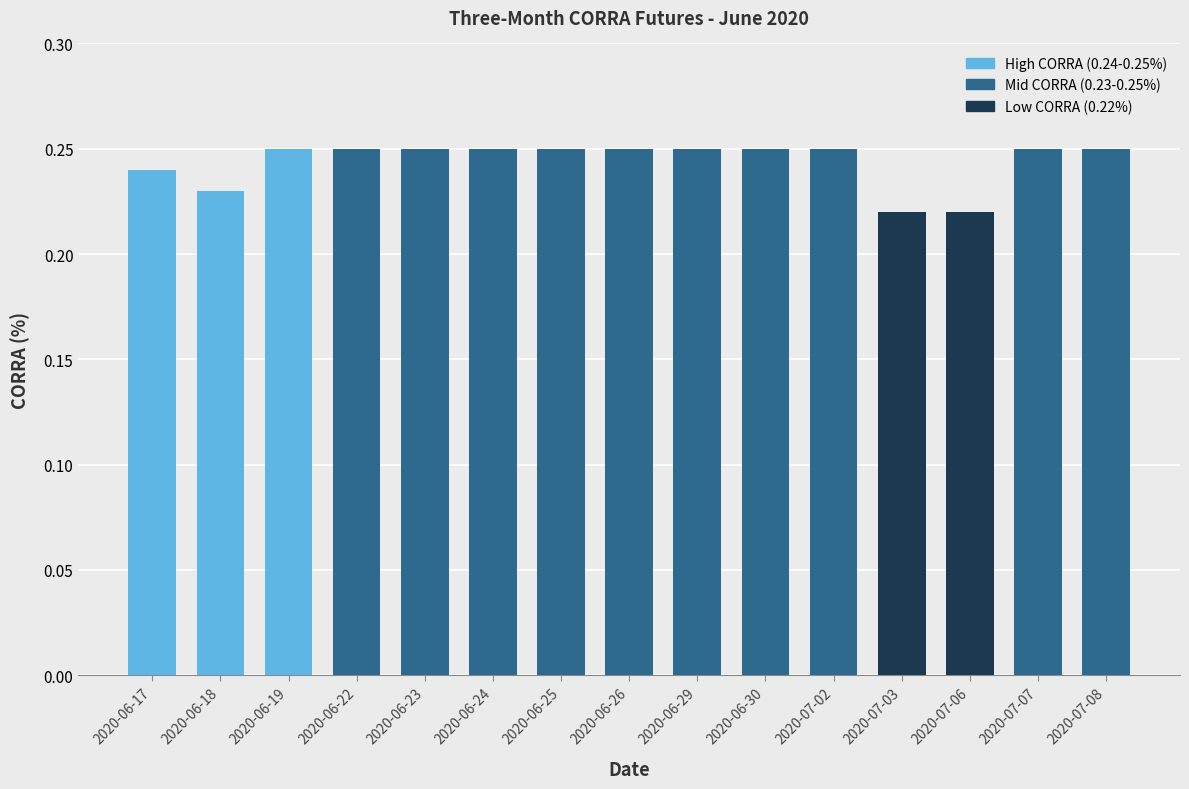

Which has a higher value, 2020-06-25 or 2020-07-03?

2020-06-25